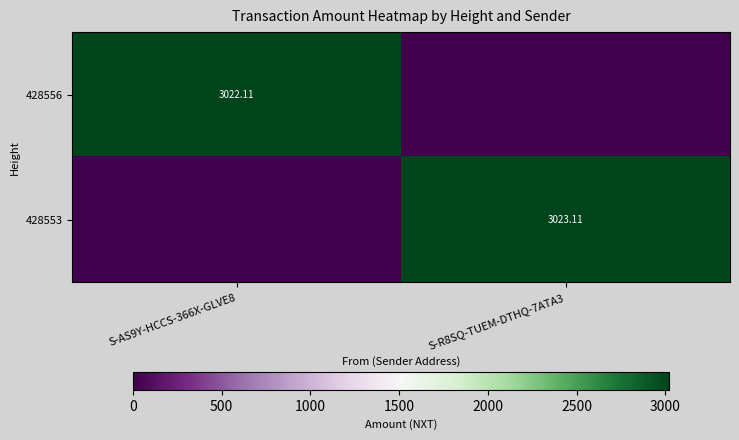

True or false: 428553 has a value of 3023.1 at S-R8SQ-TUEM-DTHQ-7ATA3.

True